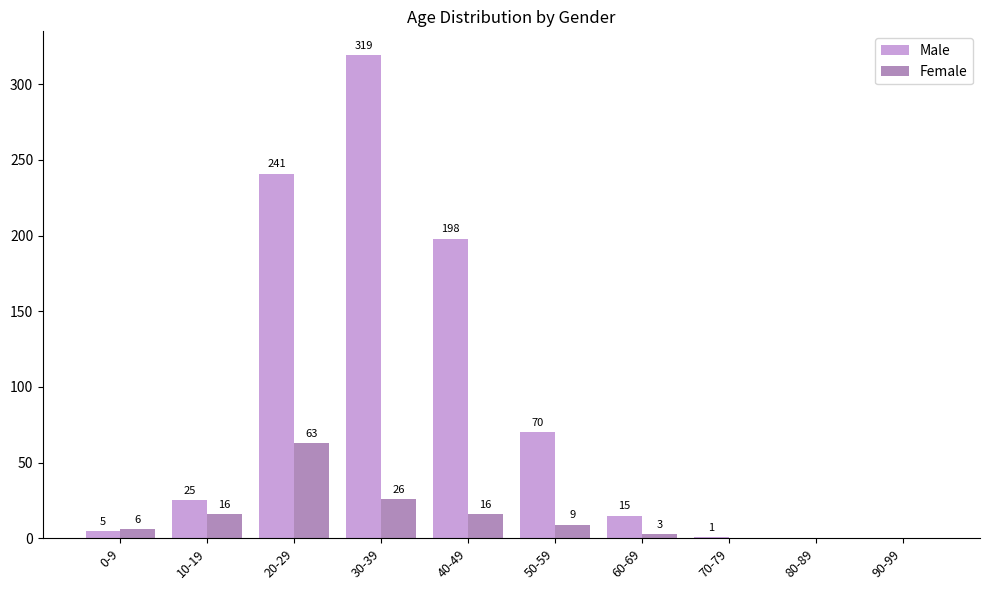

Between 40-49 and 50-59, which series saw the biggest shift?

Male